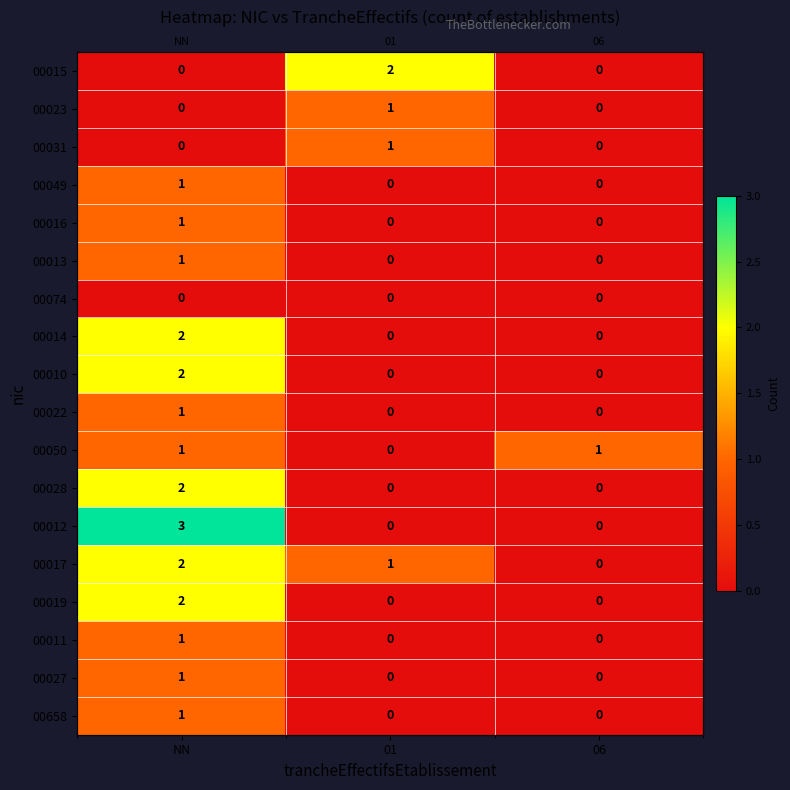

Which series changed the most between NN and 06?

00012